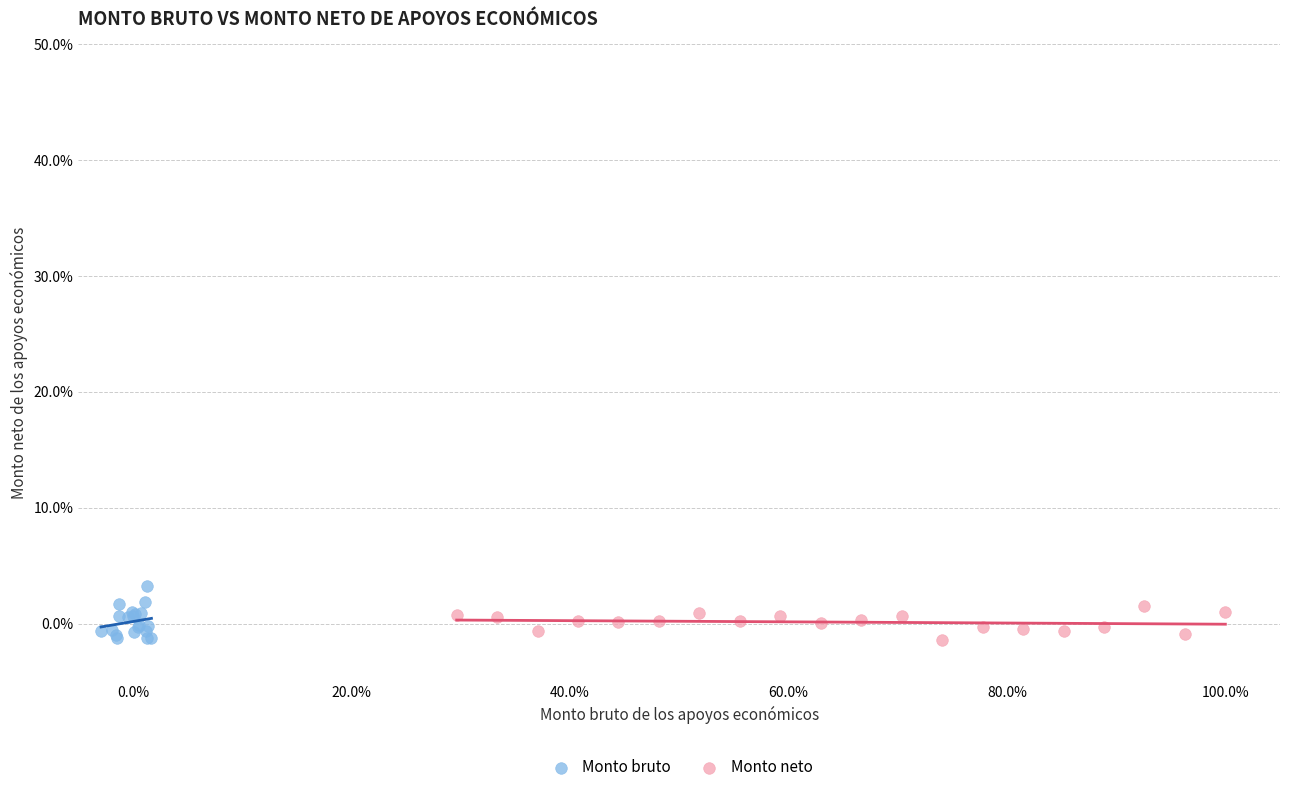

Which series reaches the maximum Y coordinate?

Monto bruto